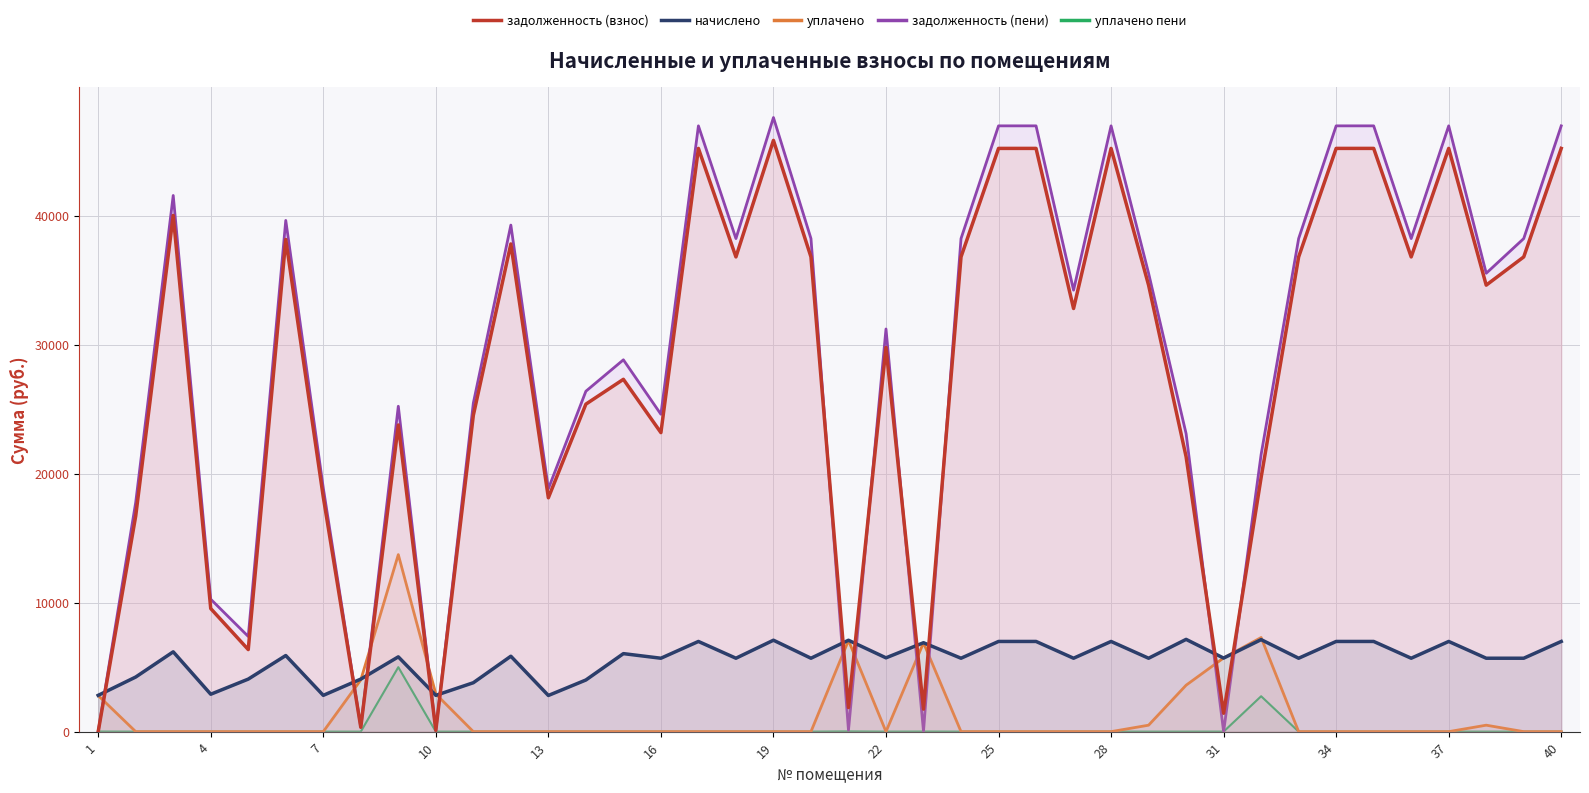

The value of задолженность (пени) at 34 is 13864.2. True or false?

False